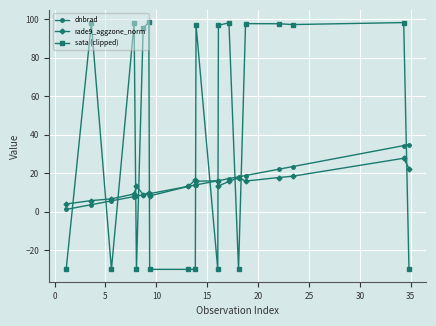

What is the sum of all dnbrad values?

295.0